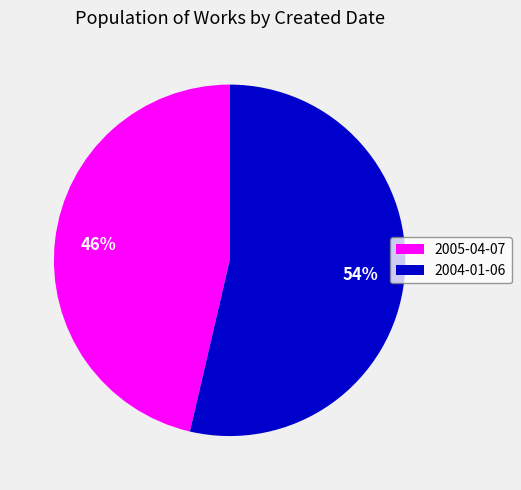

To the nearest percent, what portion does 2004-01-06 represent?

54%